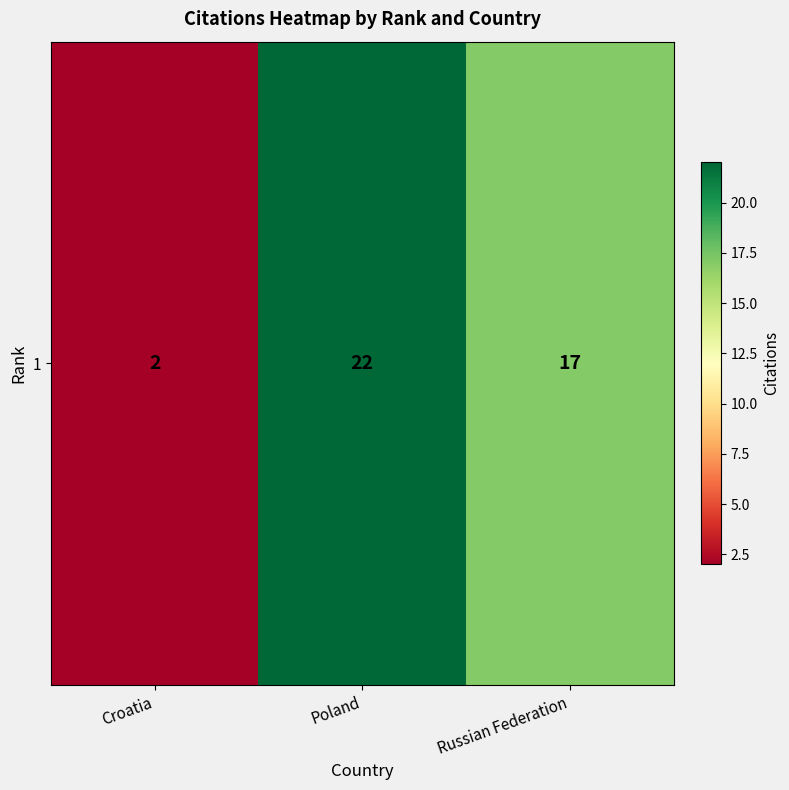

What is the minimum value shown in the chart?

2